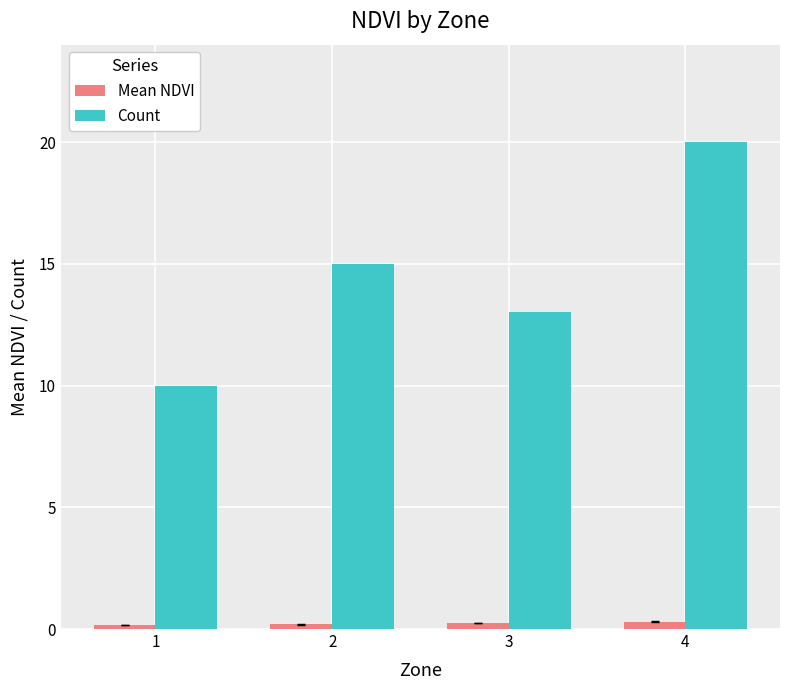

At how many categories does at least one series exceed 5?

4